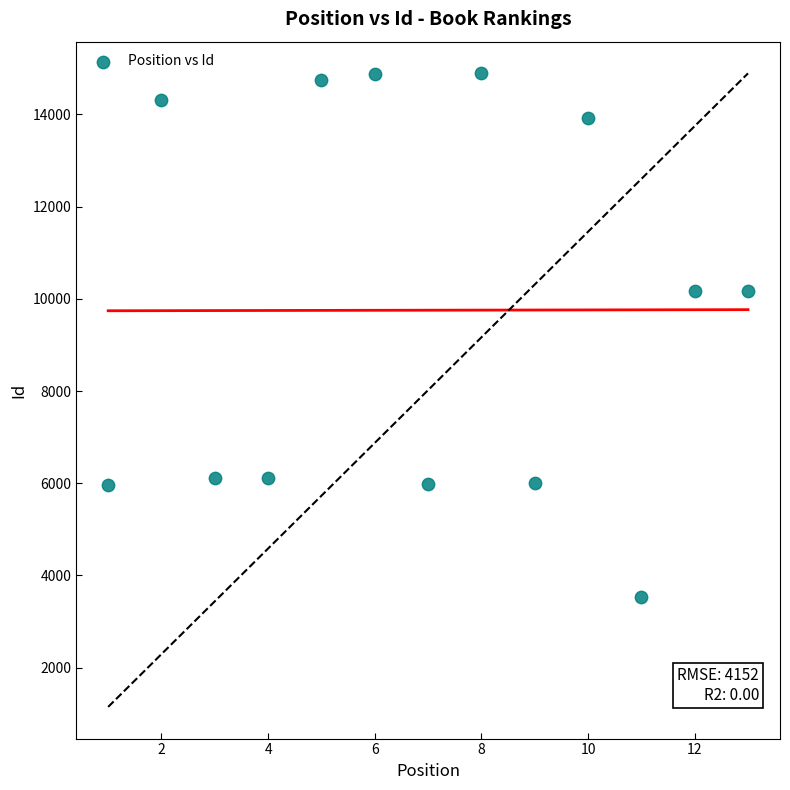

What is the range of Y values (max minus min)?

11352